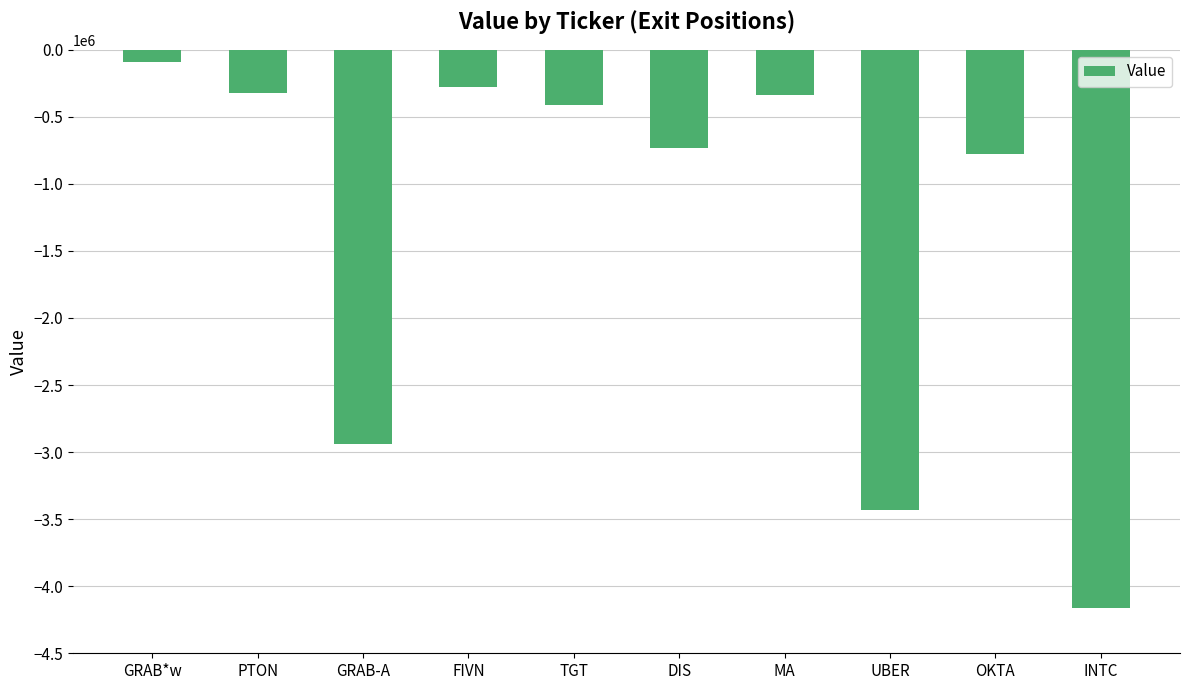

True or false: the data shows -275000 at FIVN.

True